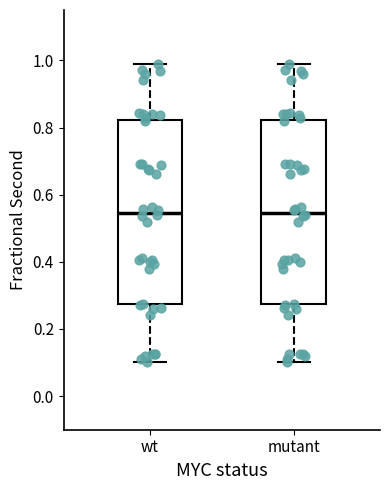

Where is the upper edge of the box for wt on the y-axis? The values are not printed on the chart, so give them approximately, as read against the axis.

0.82